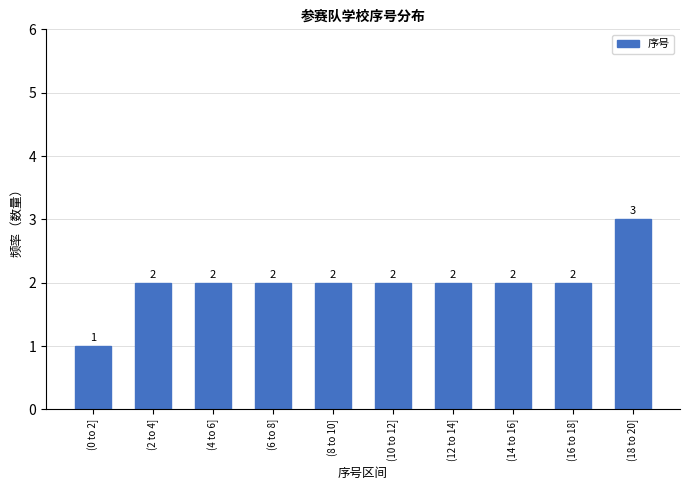

Reading left to right, transcribe all the data shown in this chart.

1	2	2	2	2	2	2	2	2	3